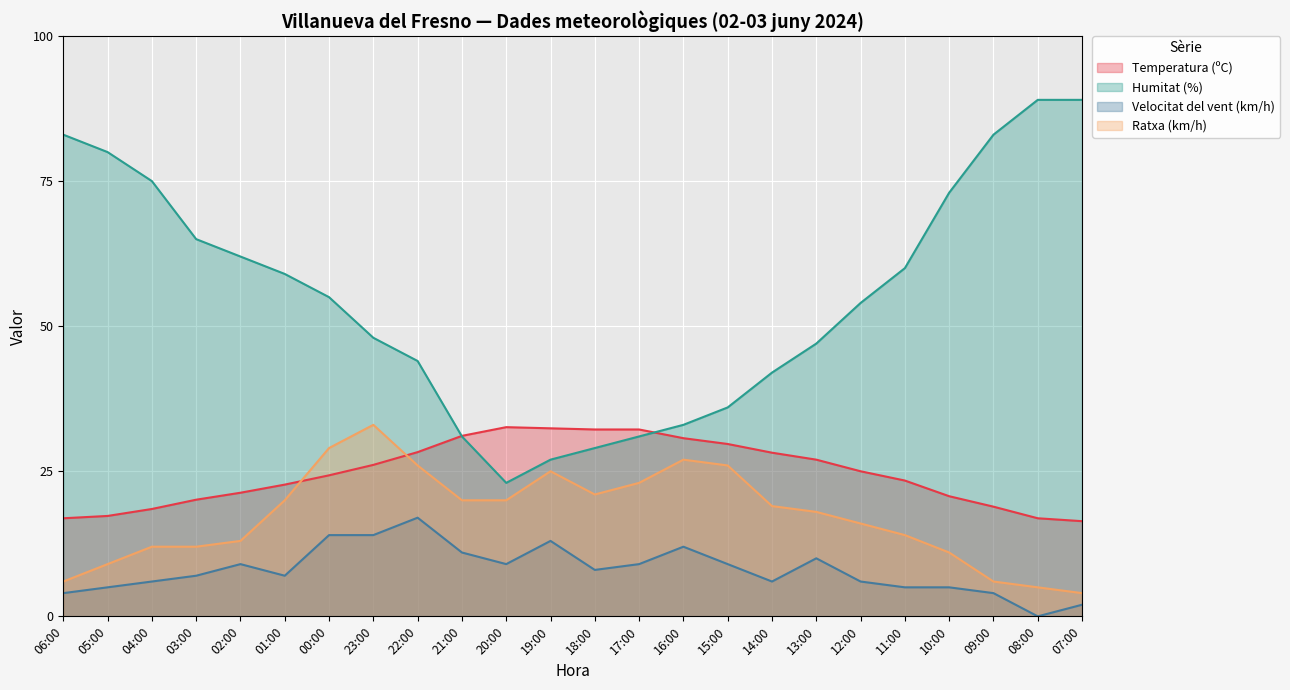

Which category has the highest value in the Temperatura (ºC) series?

20:00